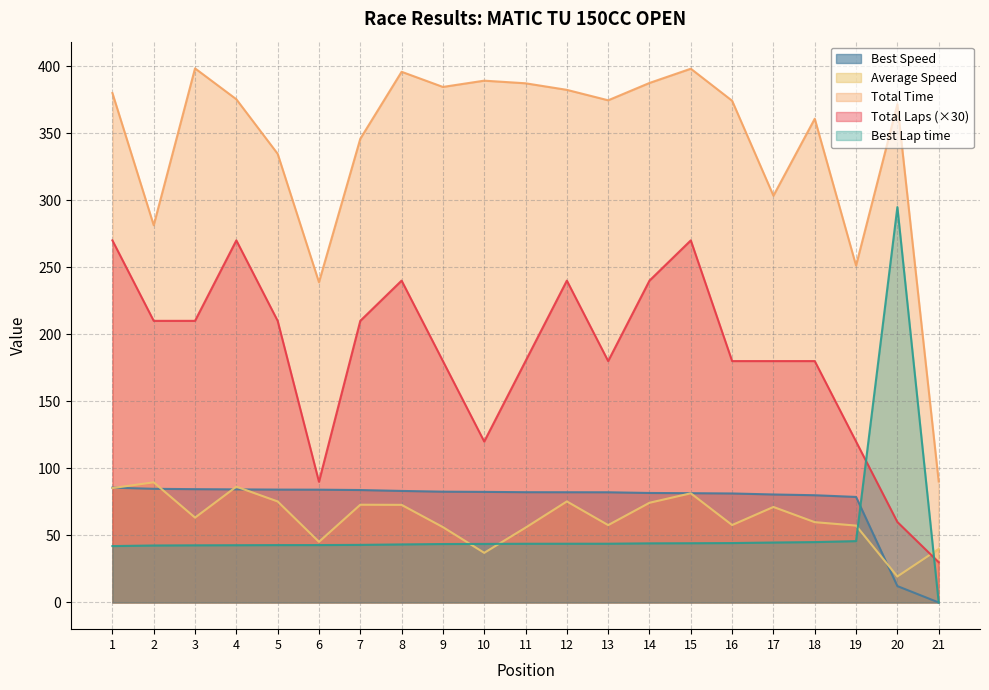

At which category is the sum across all series the highest?

15